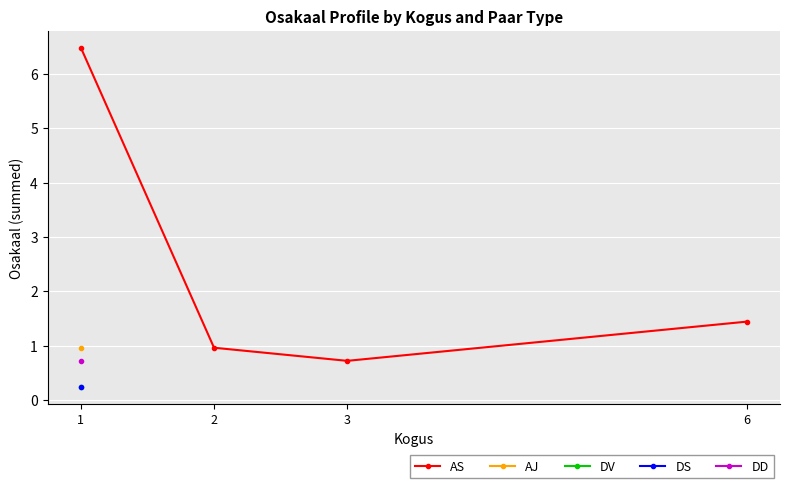

Rank the categories by value from lowest to highest.

3, 2, 6, 1